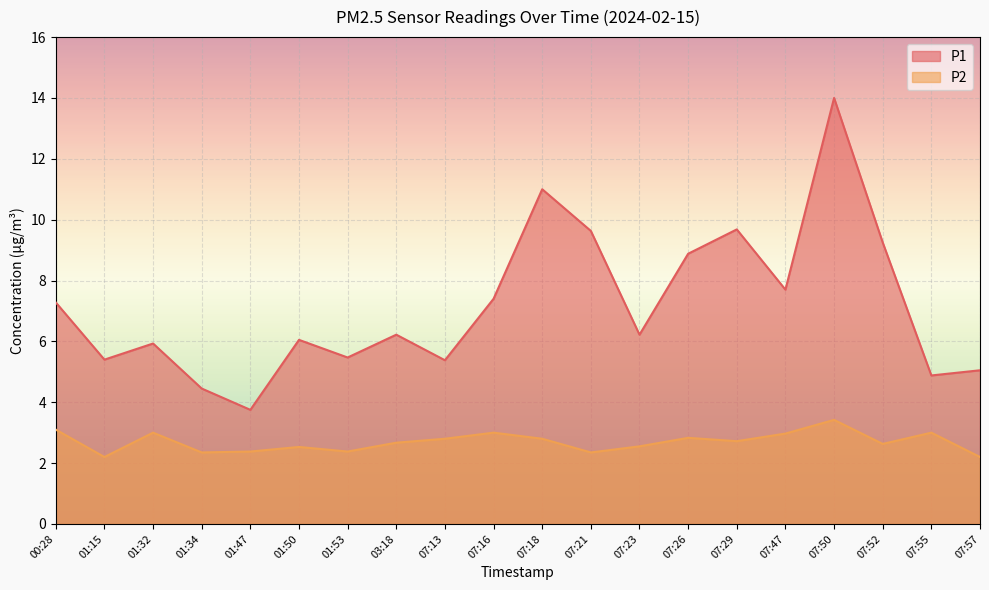

Where does the P1 series first go above 6?

00:28